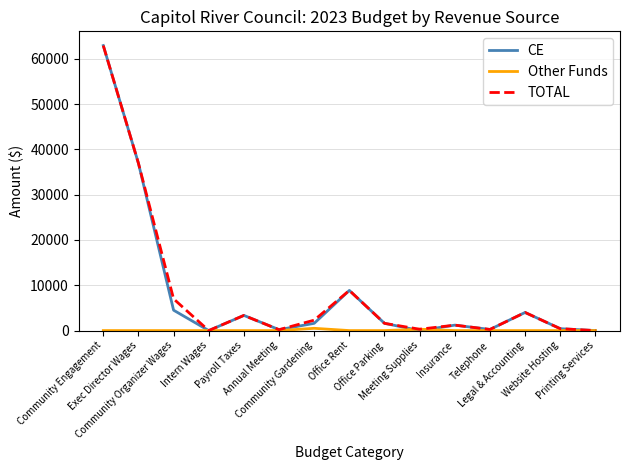

Does the chart have visible grid lines?

Yes